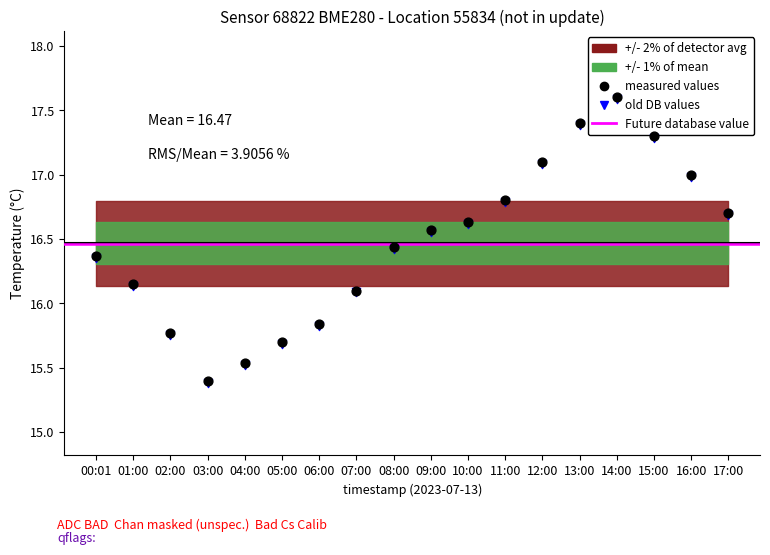

Between 00:01 and 17:00, which is larger?

17:00